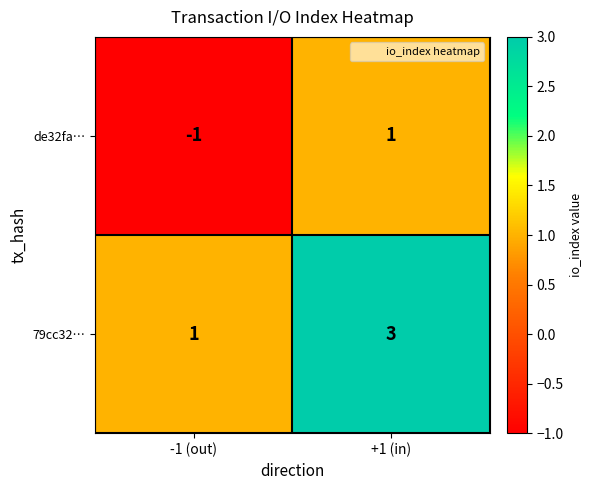

True or false: de32fa… has a value of 1 at +1 (in).

True